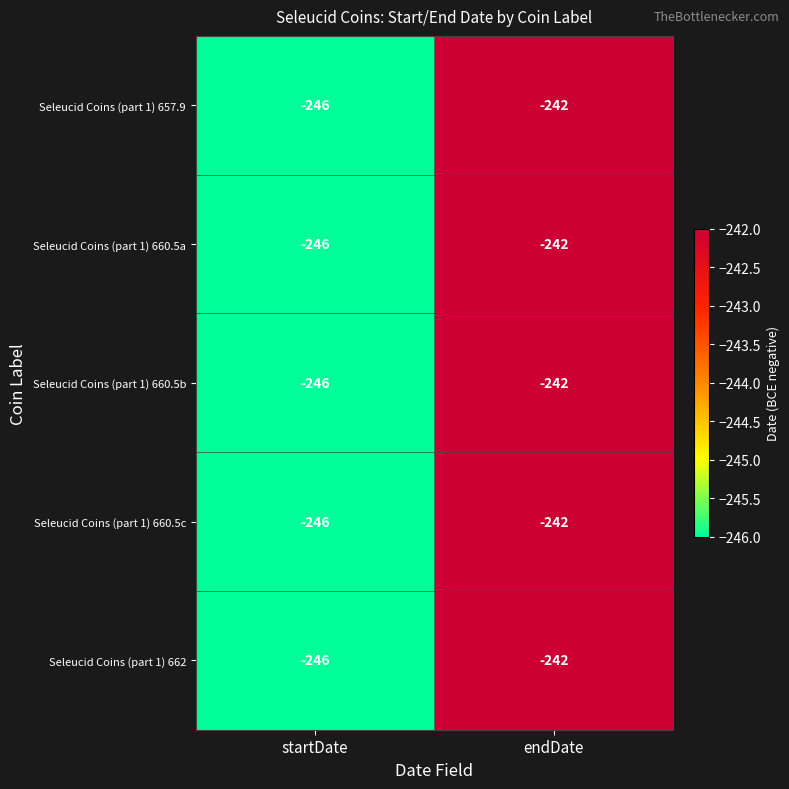

True or false: Seleucid Coins (part 1) 657.9 has a value of -106 at startDate.

False